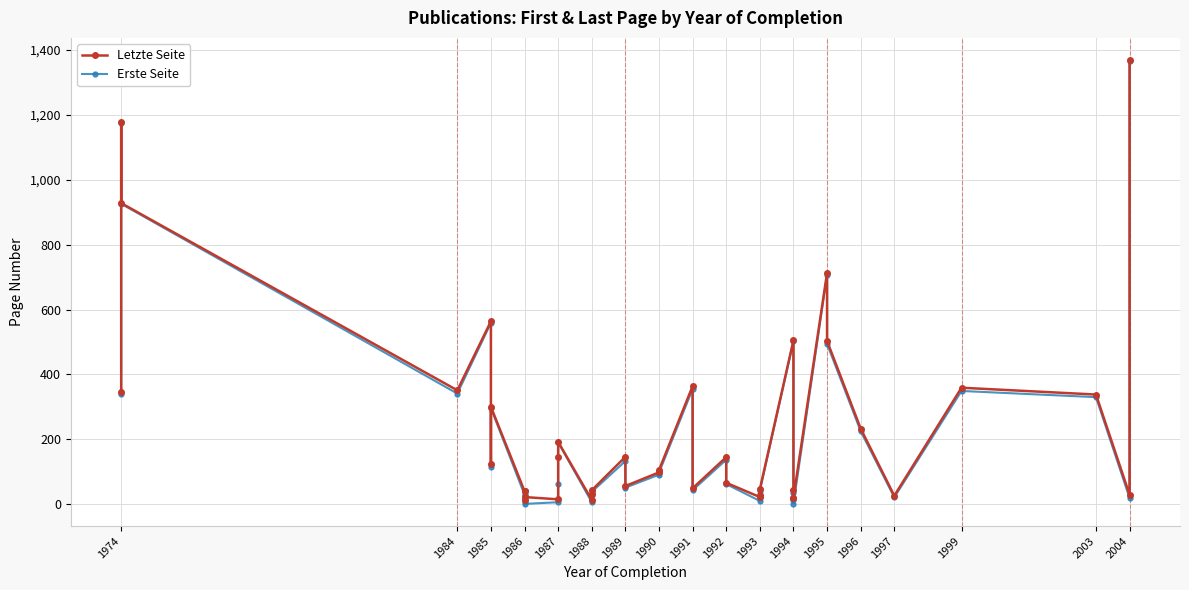

Count the number of data series in this chart.

2